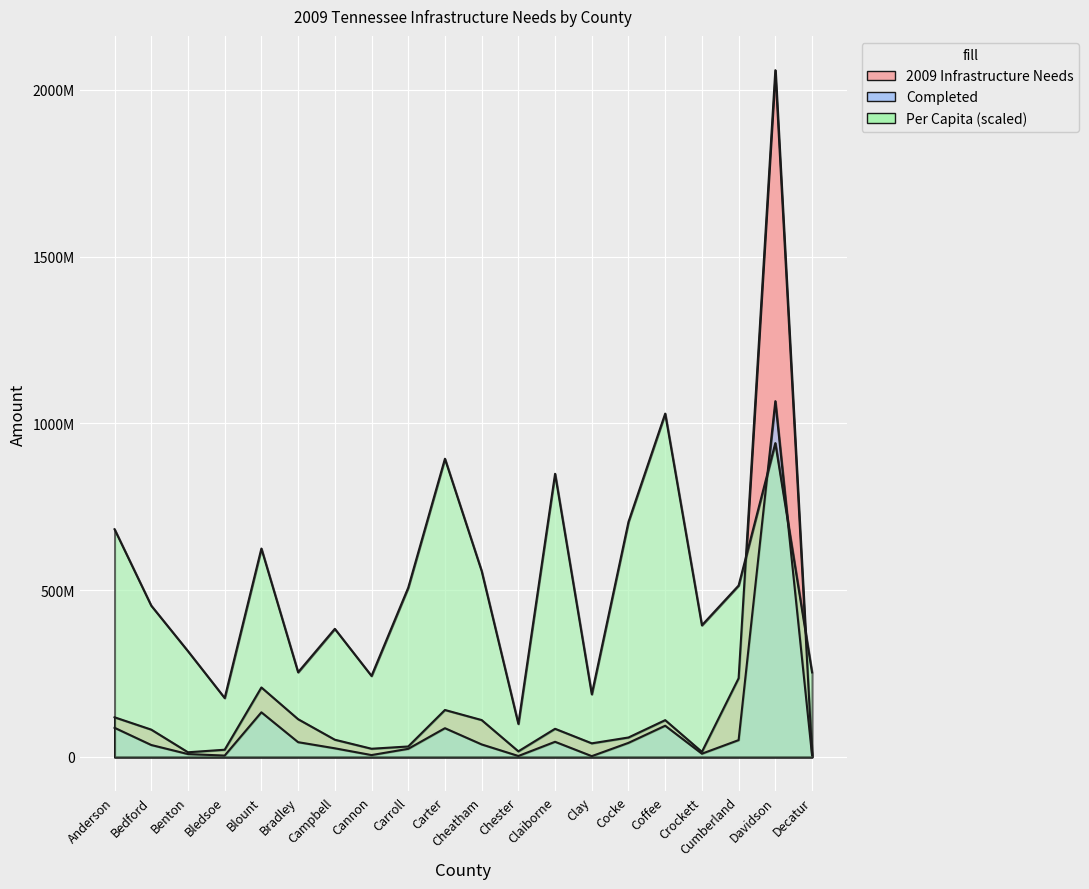

At which category does the chart reach its peak across all series?

Davidson